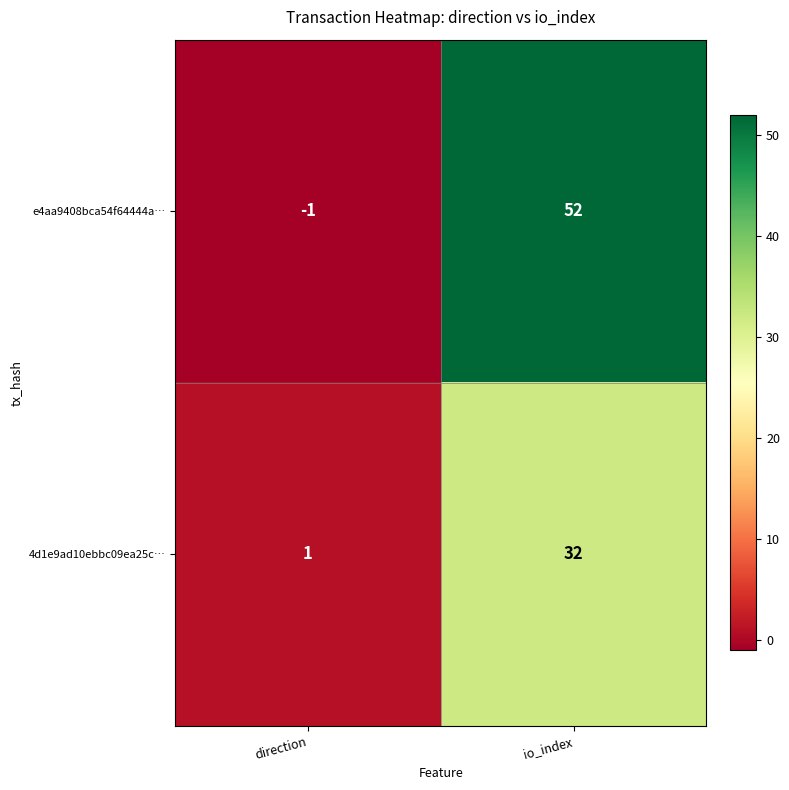

Which series has the largest range (max minus min)?

e4aa9408bca54f64444a…